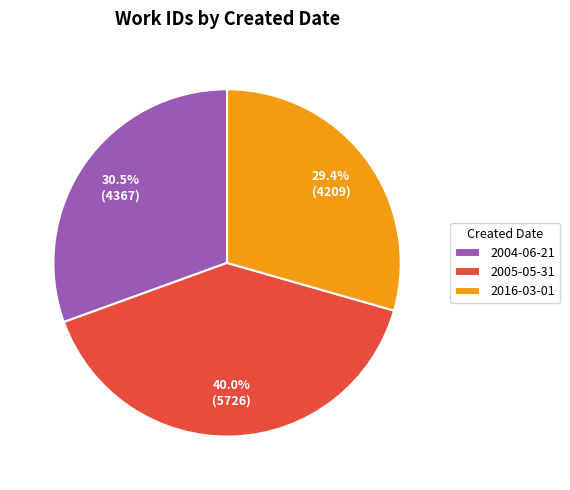

How many segments does this pie chart have?

3